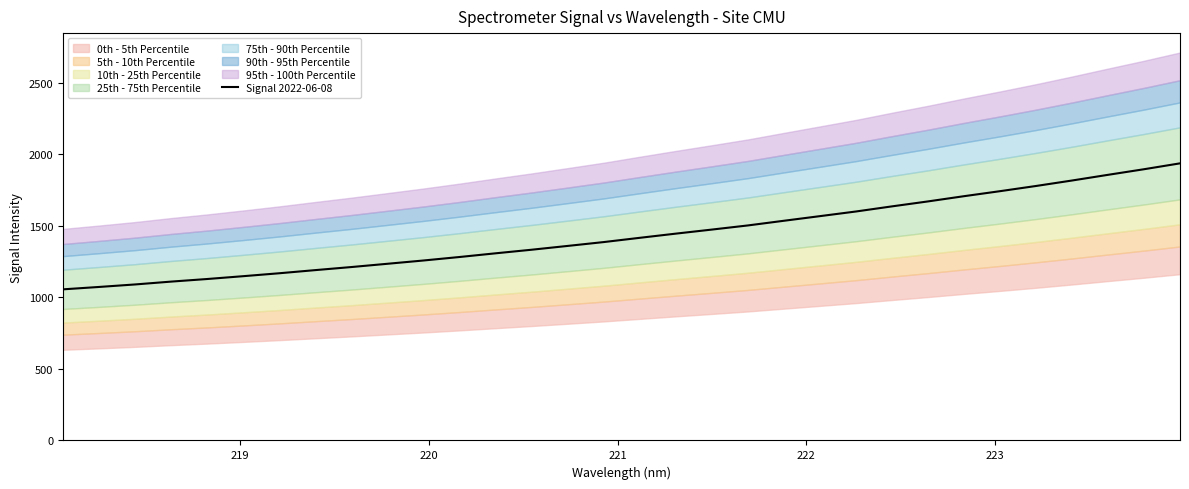

What is the highest value of the Signal 2022-06-08 series?

1938.0